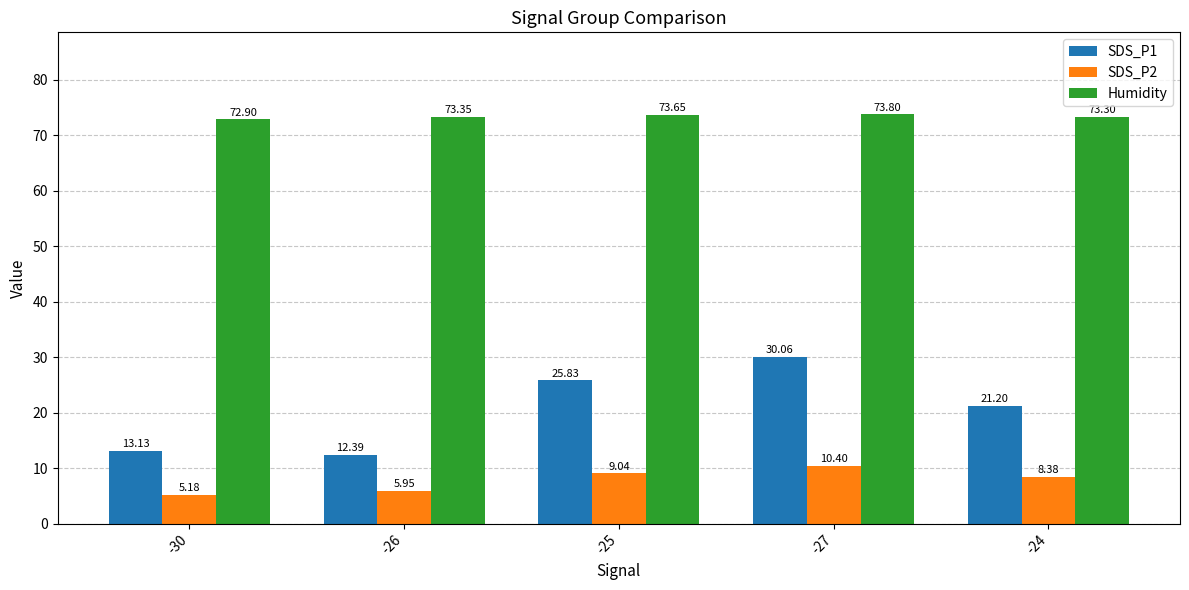

What is the label of the 3rd bar from the left?

-25